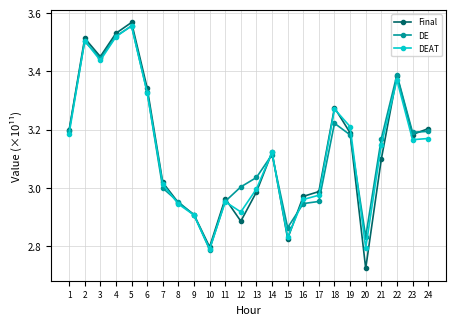

Is it true that DEAT equals 4.3 at 13?

False